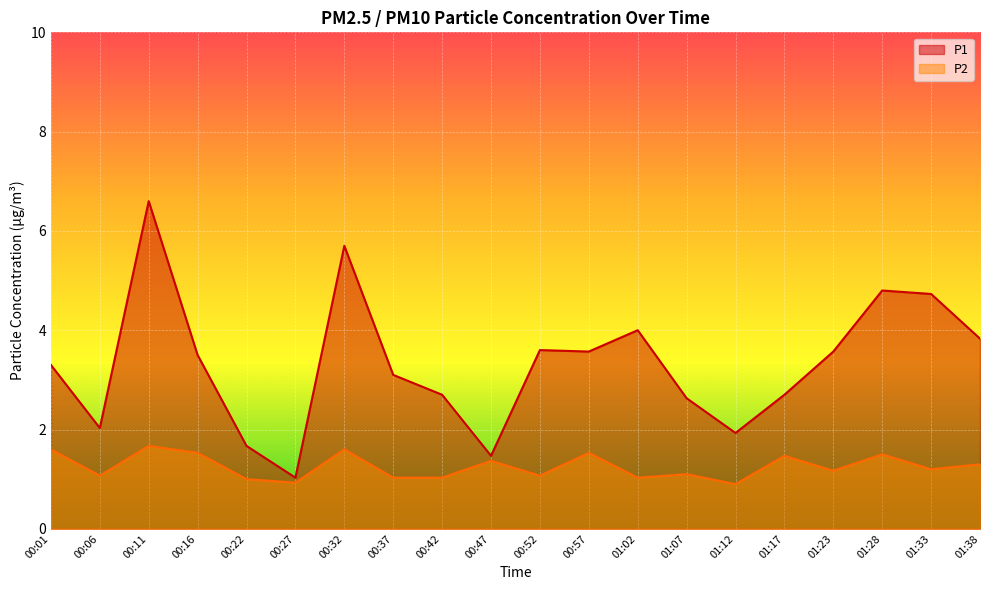

Does the chart display data point markers on the line(s)?

No